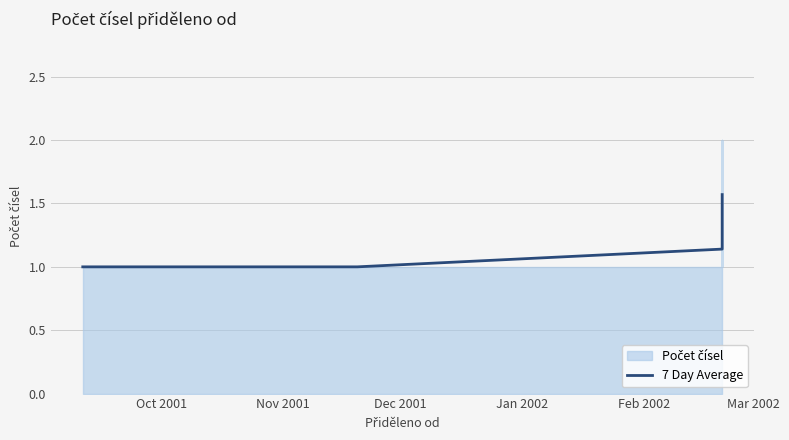

Is it true that the value at Feb 2002 is 1.0?

True